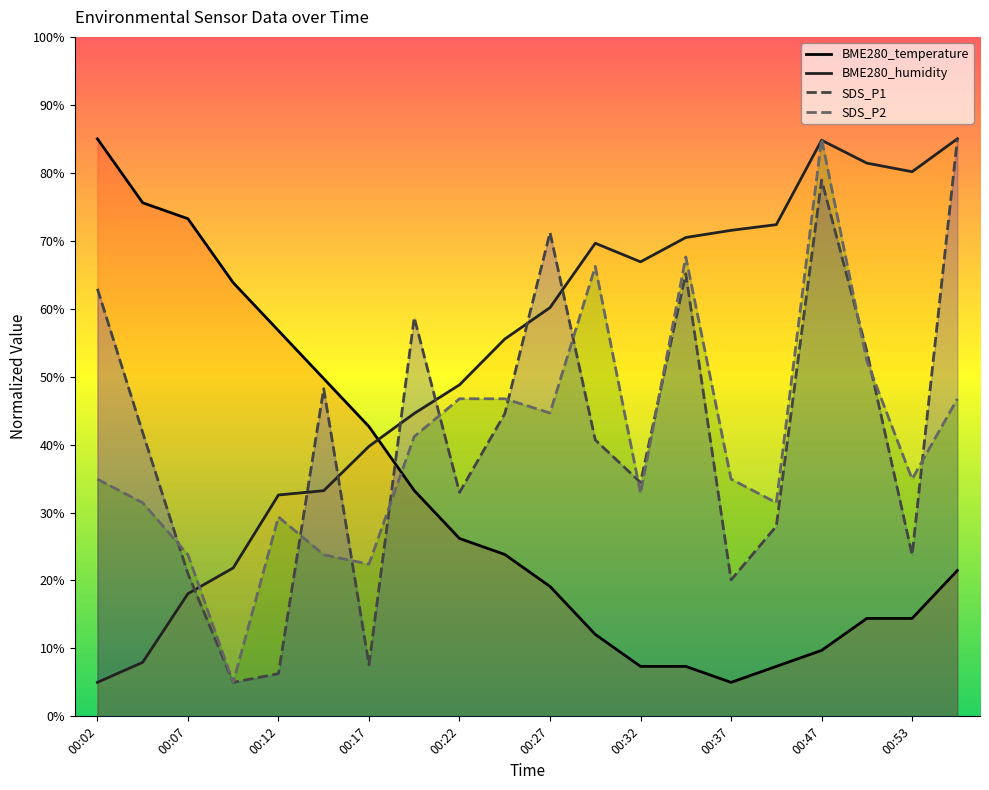

How many times do BME280_temperature and SDS_P2 cross each other?

1